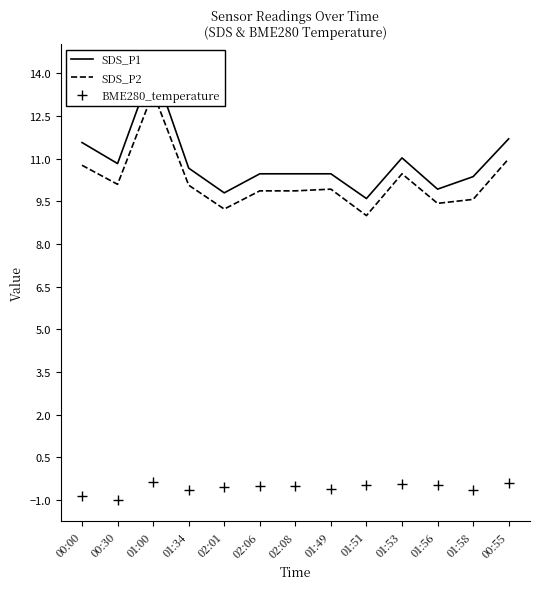

At which category does the chart reach its peak across all series?

01:00